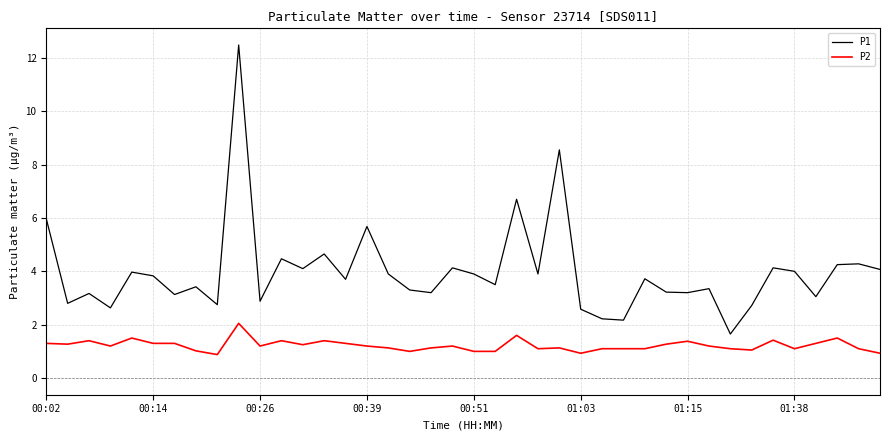

What is the difference between the maximum and minimum values in the P2 series?

1.2